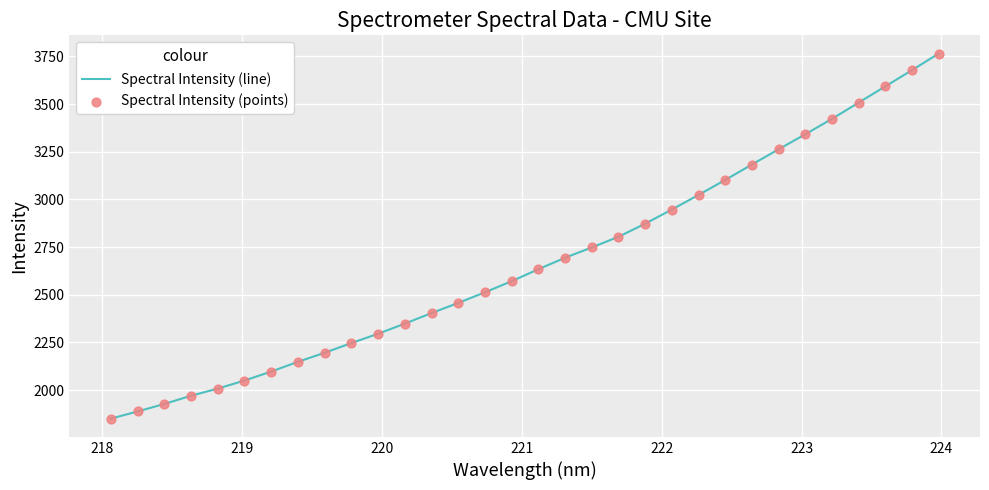

What is the difference between the maximum and minimum values?

1914.8